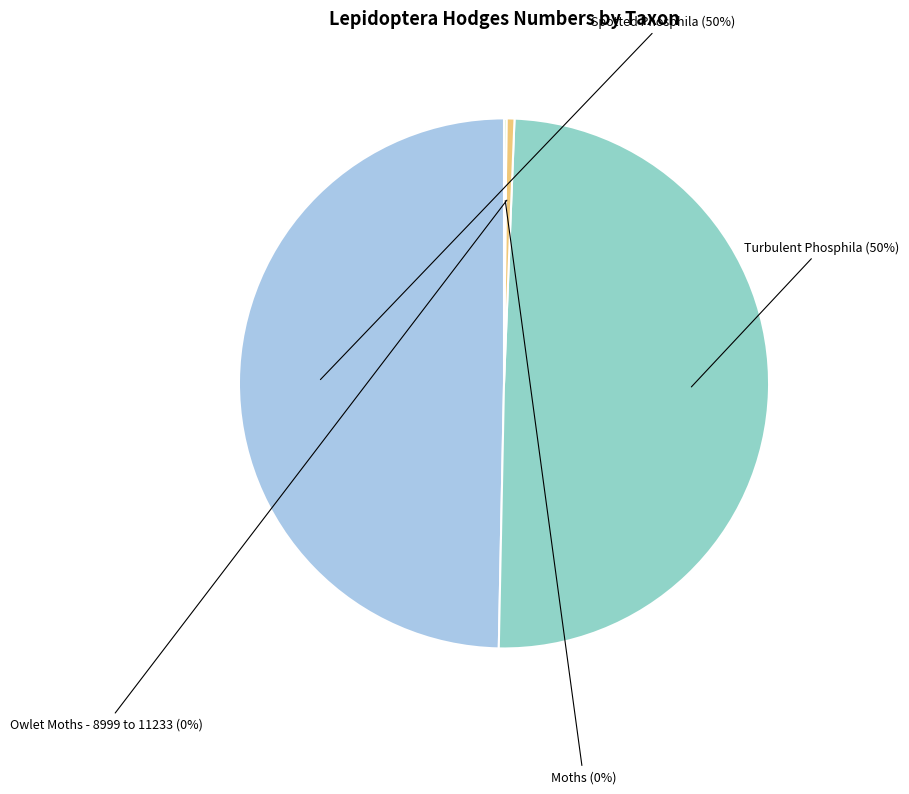

Is there any slice that represents more than half of the pie?

No